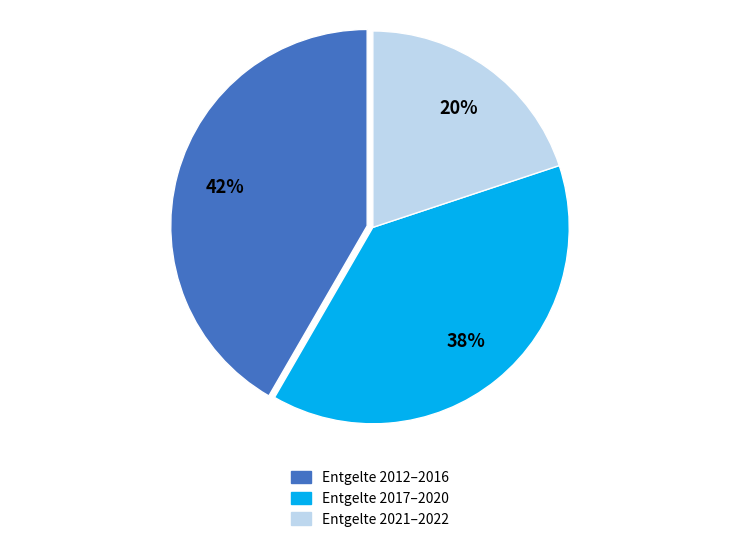

To the nearest percent, what percentage of the pie is Entgelte 2021–2022?

20%